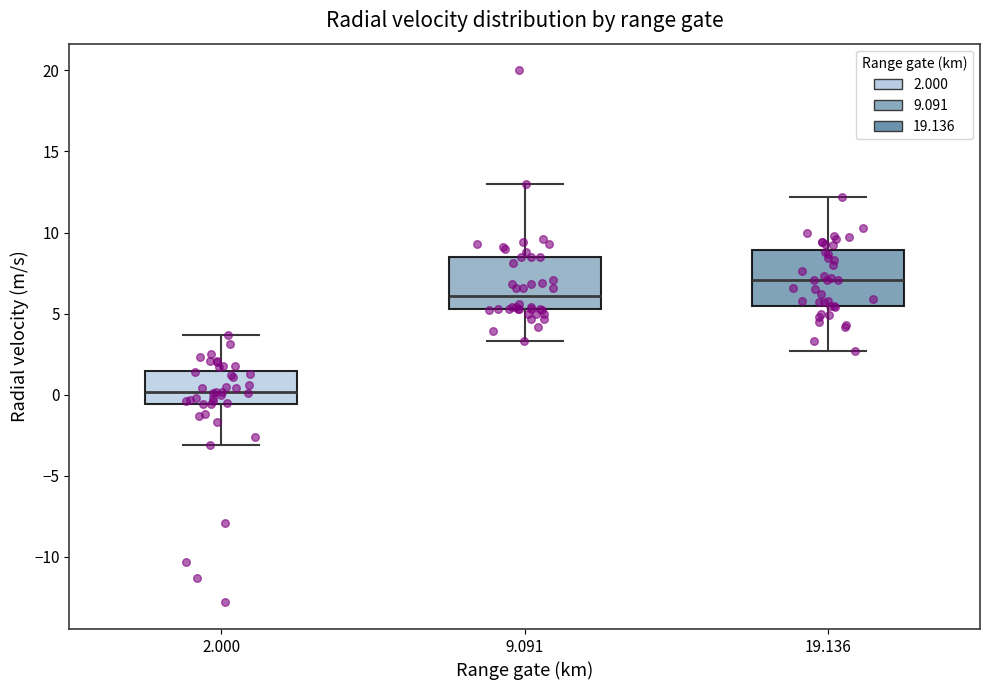

Where does the lower whisker of the box at x = 19.136 end on the y-axis? The values are not printed on the chart, so give them approximately, as read against the axis.

2.5